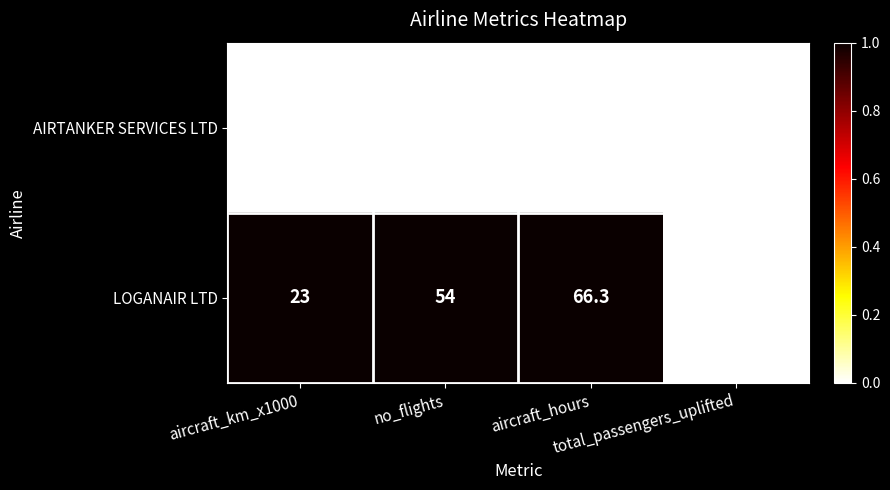

What is the maximum value shown in the chart?

66.3